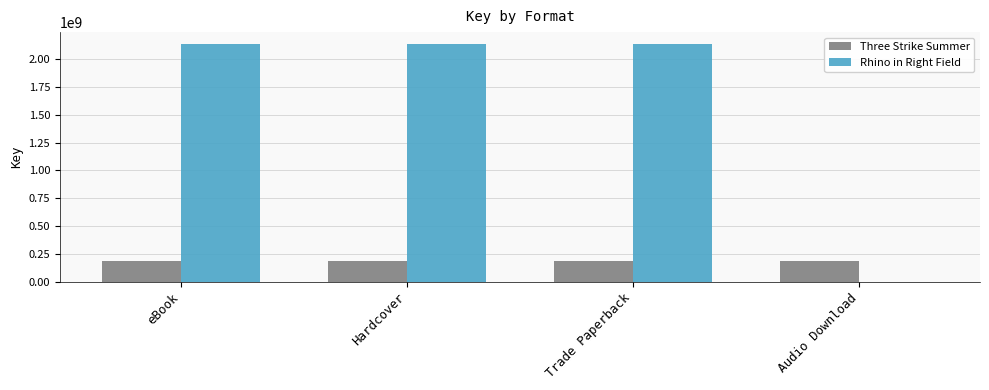

Is the value of Rhino in Right Field at eBook greater than the value of Three Strike Summer at Hardcover?

Yes